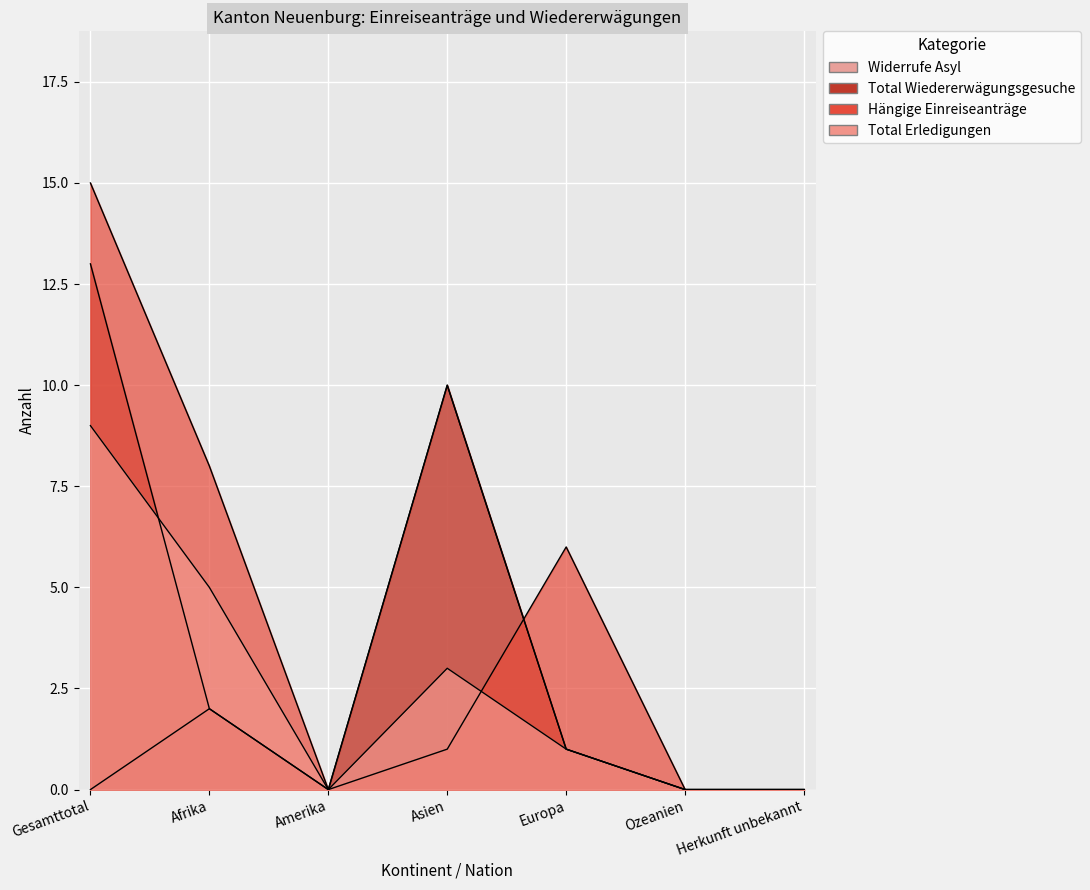

What is the difference between the Widerrufe Asyl values at Afrika and Ozeanien?

2